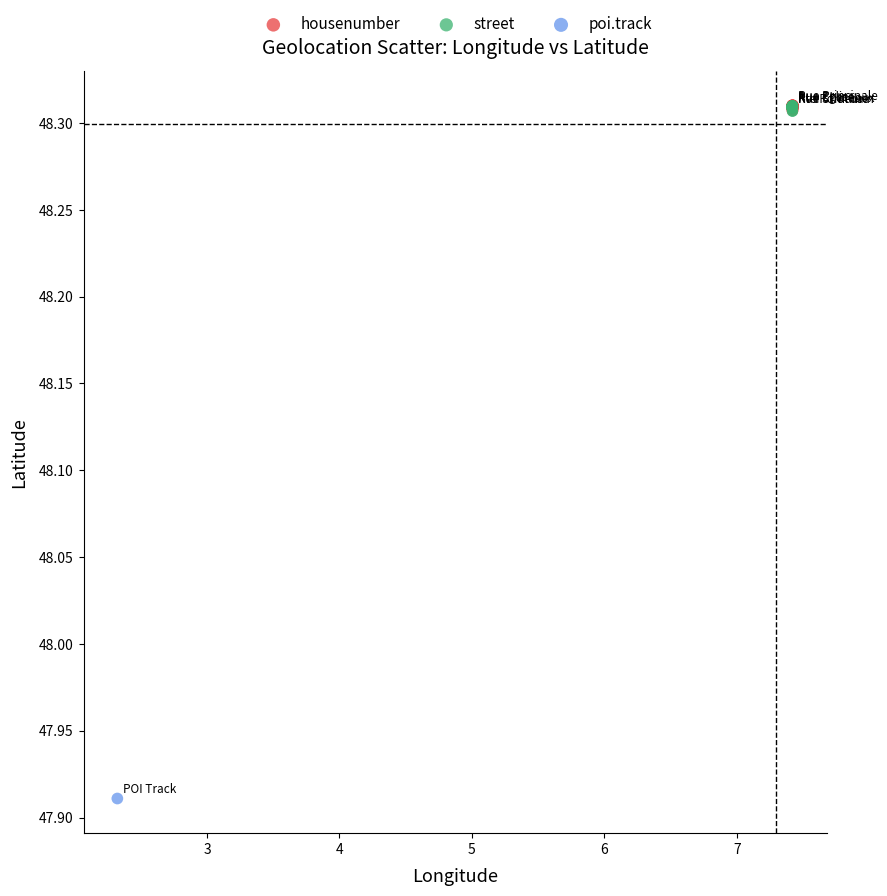

What are all the series names shown in the legend?

housenumber, street, poi.track